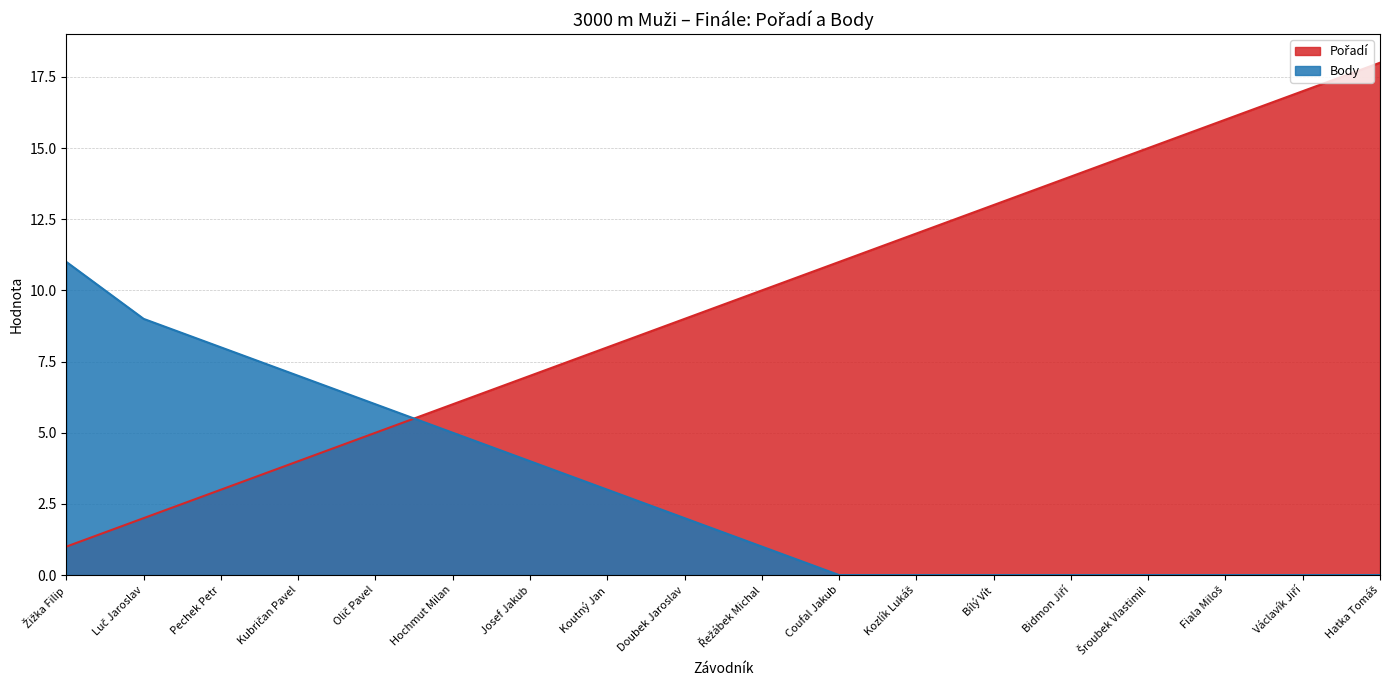

What is the highest value of the Body series?

11